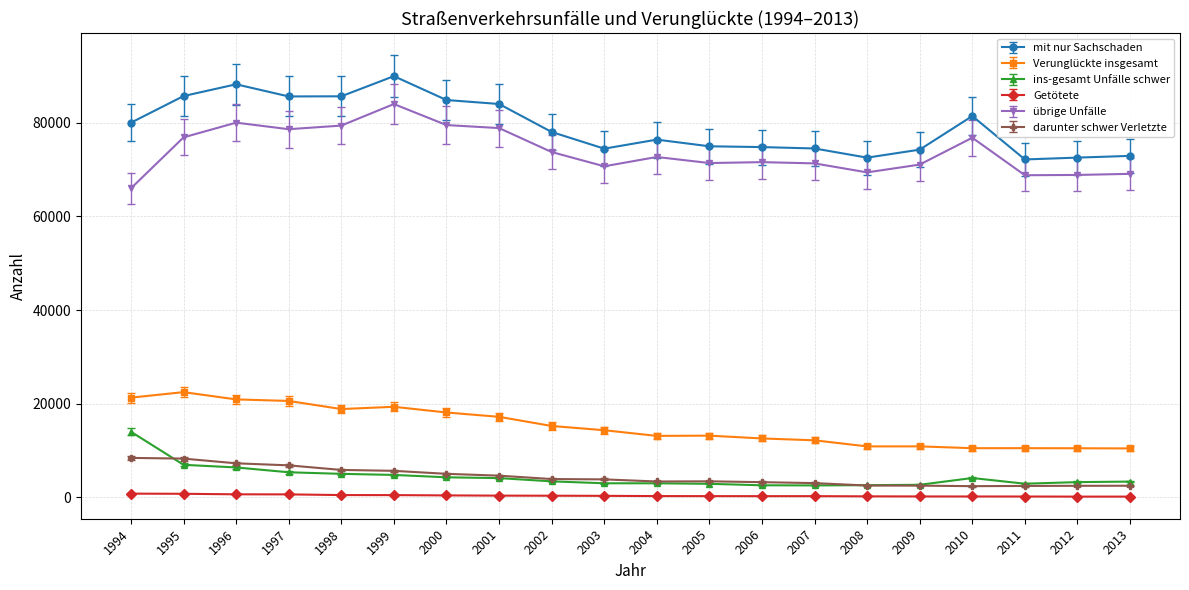

True or false: darunter schwer Verletzte and Getötete intersect in this chart.

False